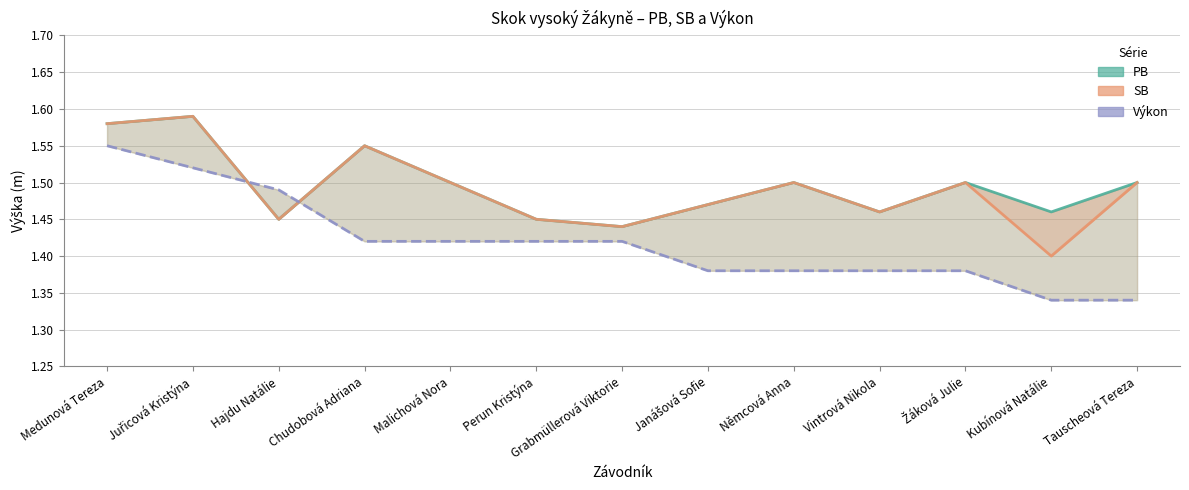

Rank the categories by SB value from lowest to highest.

Kubínová Natálie, Grabmüllerová Viktorie, Hajdu Natálie, Perun Kristýna, Vintrová Nikola, Janášová Sofie, Malichová Nora, Němcová Anna, Žáková Julie, Tauscheová Tereza, Chudobová Adriana, Medunová Tereza, Juřicová Kristýna